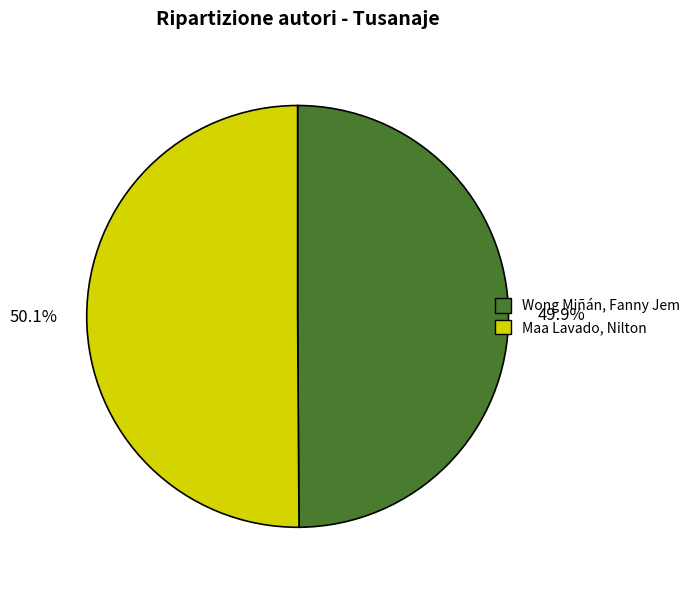

To the nearest percent, what portion does Maa Lavado, Nilton represent?

50%